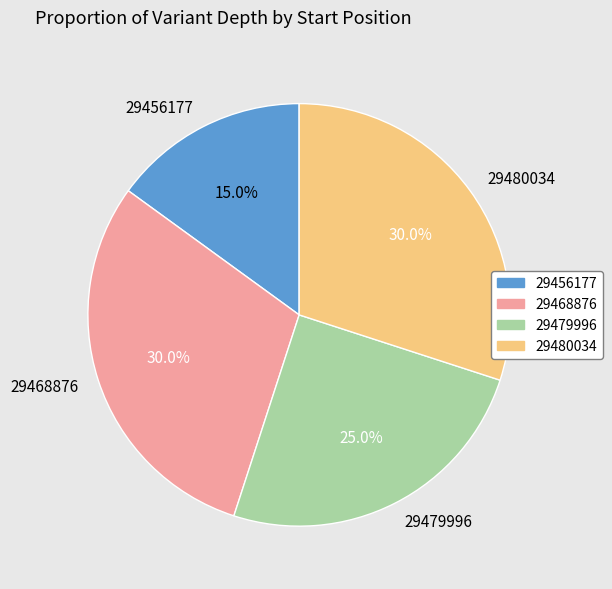

Does any single category account for the majority?

No